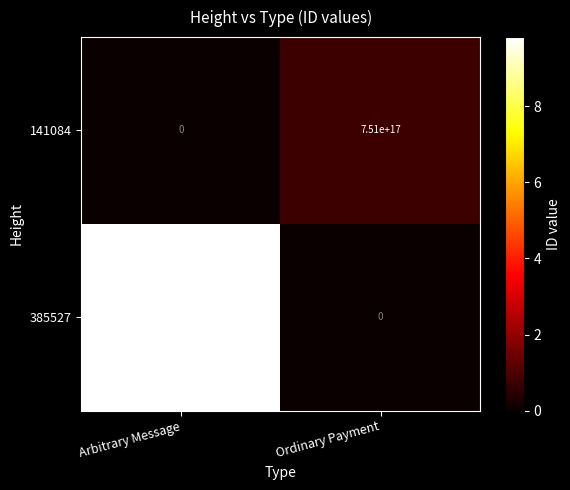

List the series in order of their peak value, highest first.

385527, 141084